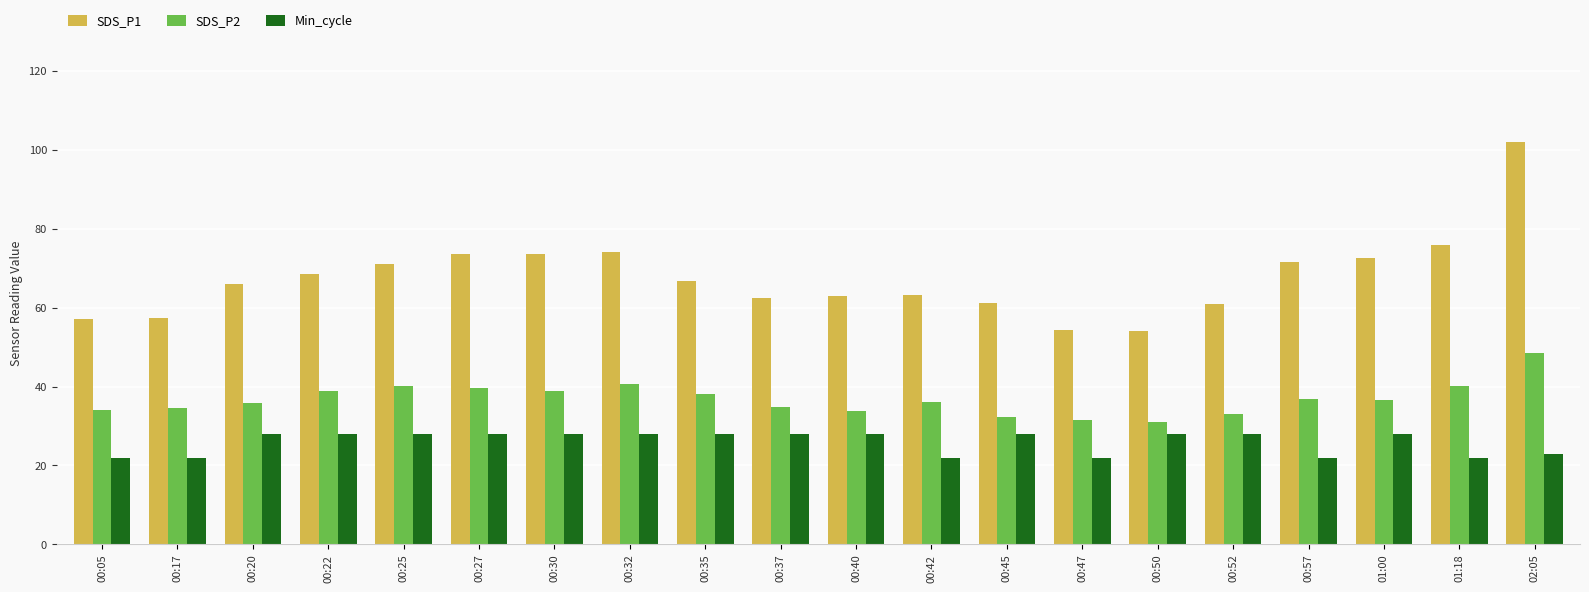

What are all the series names shown in the legend?

SDS_P1, SDS_P2, Min_cycle